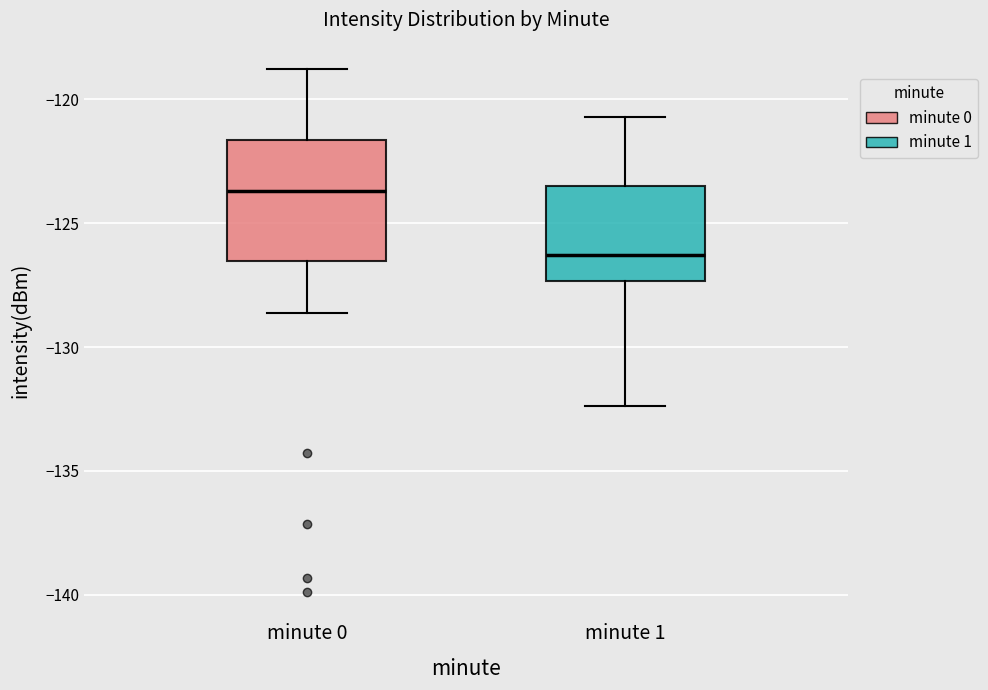

Where is the lower edge of the box for minute 0 on the y-axis? The values are not printed on the chart, so give them approximately, as read against the axis.

-126.5